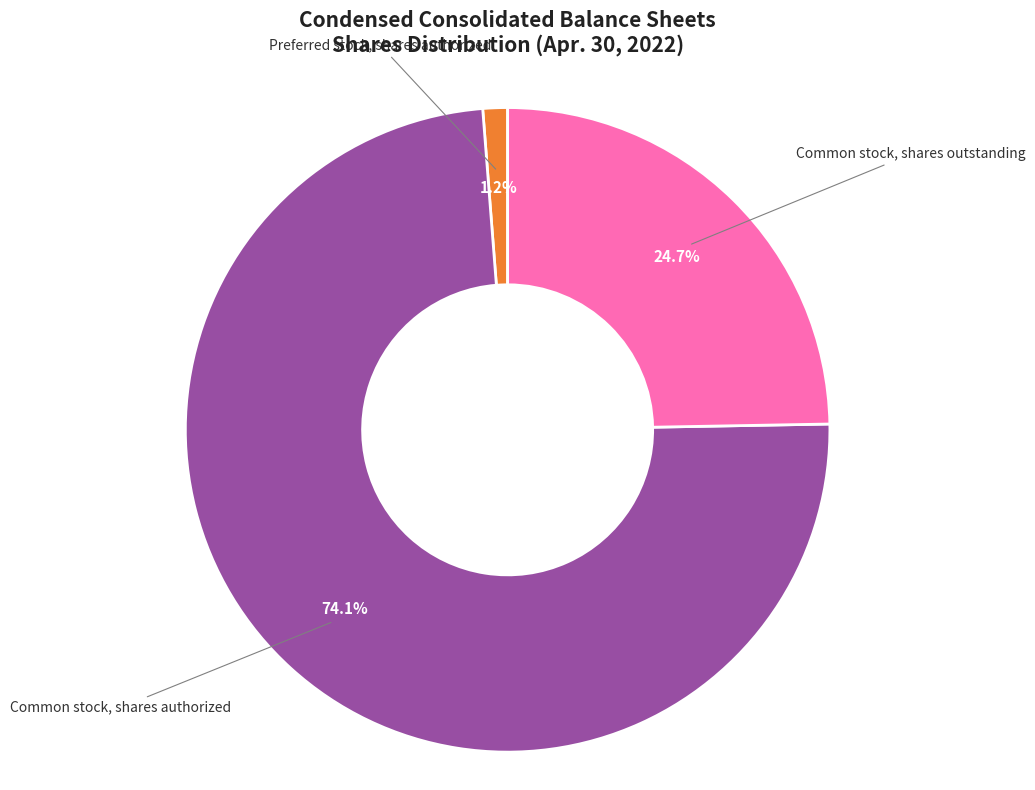

Is there a majority slice in this chart?

Yes